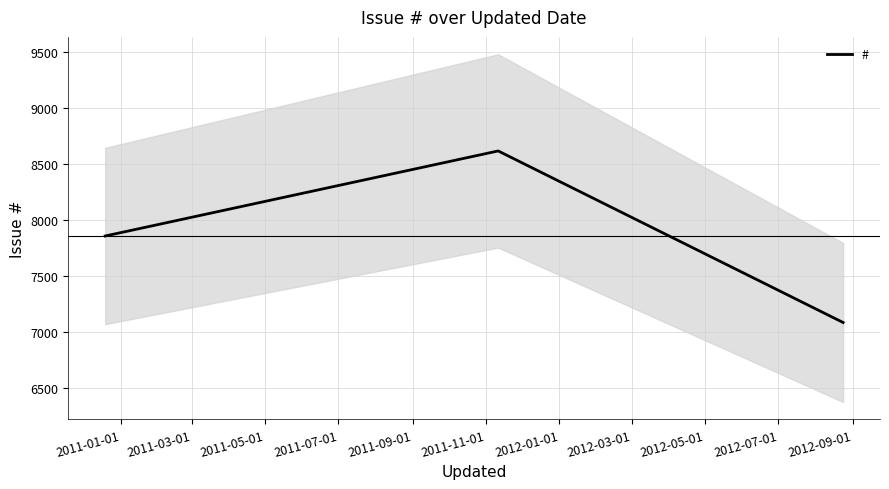

What is the maximum value for #?

8615